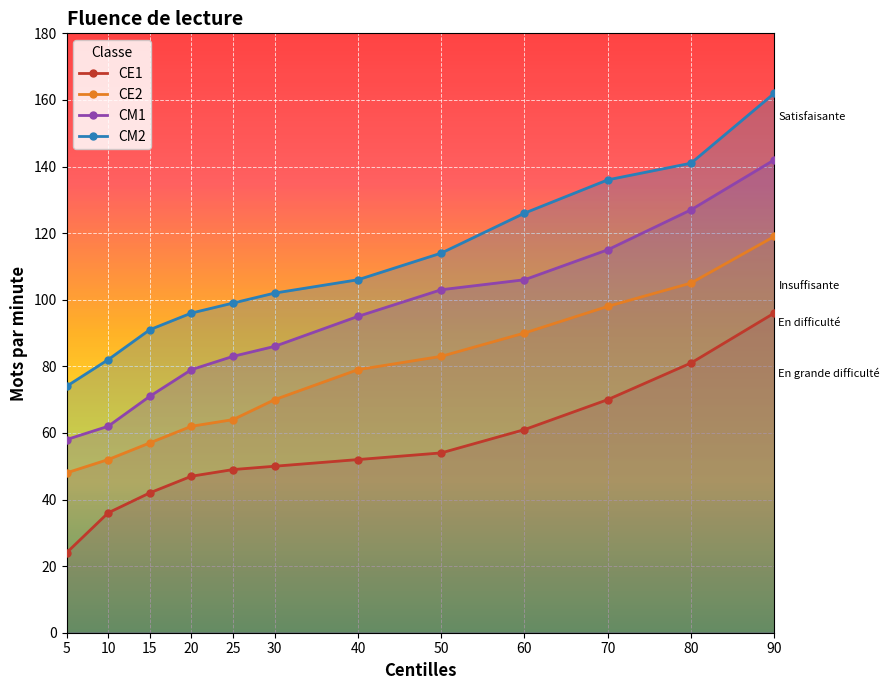

True or false: CE1 and CM1 cross at least once.

False